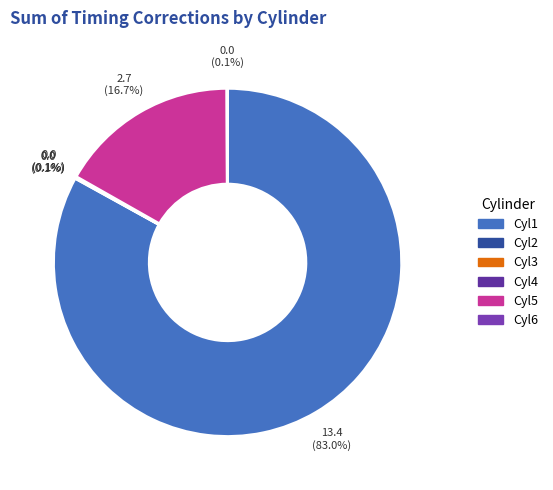

How many slices are in this pie chart?

6